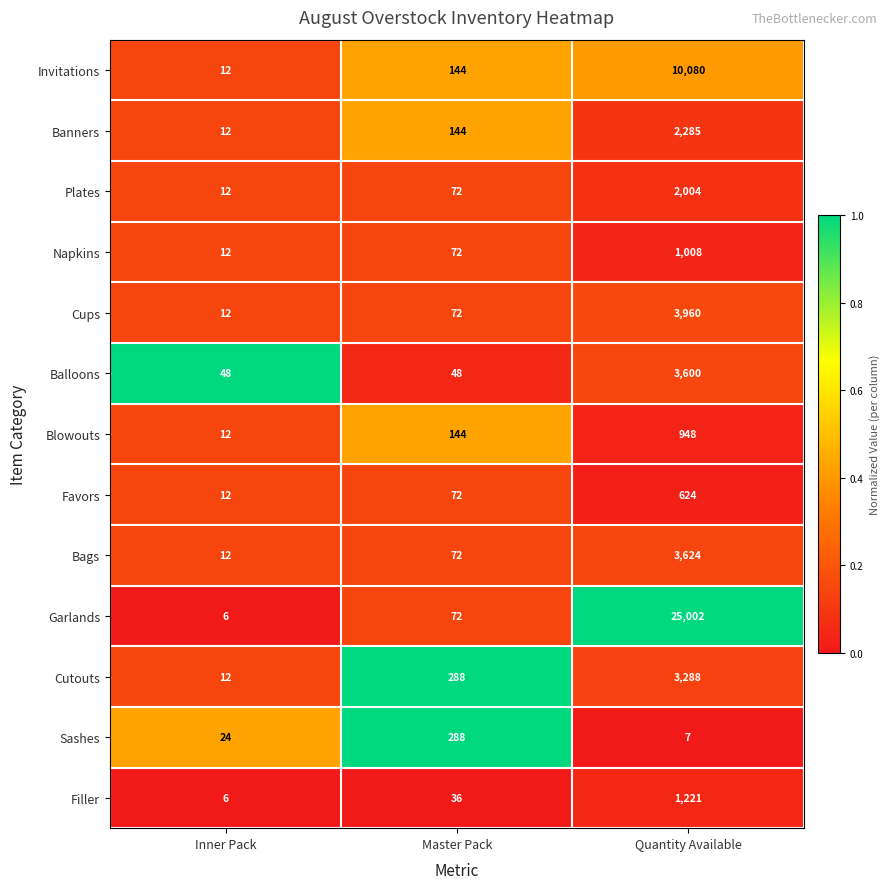

Is it true that Banners equals 7 at Inner Pack?

False